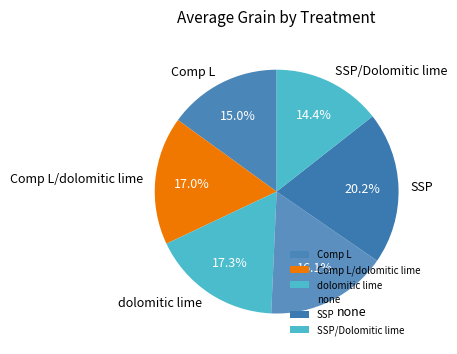

How many segments does this pie chart have?

6